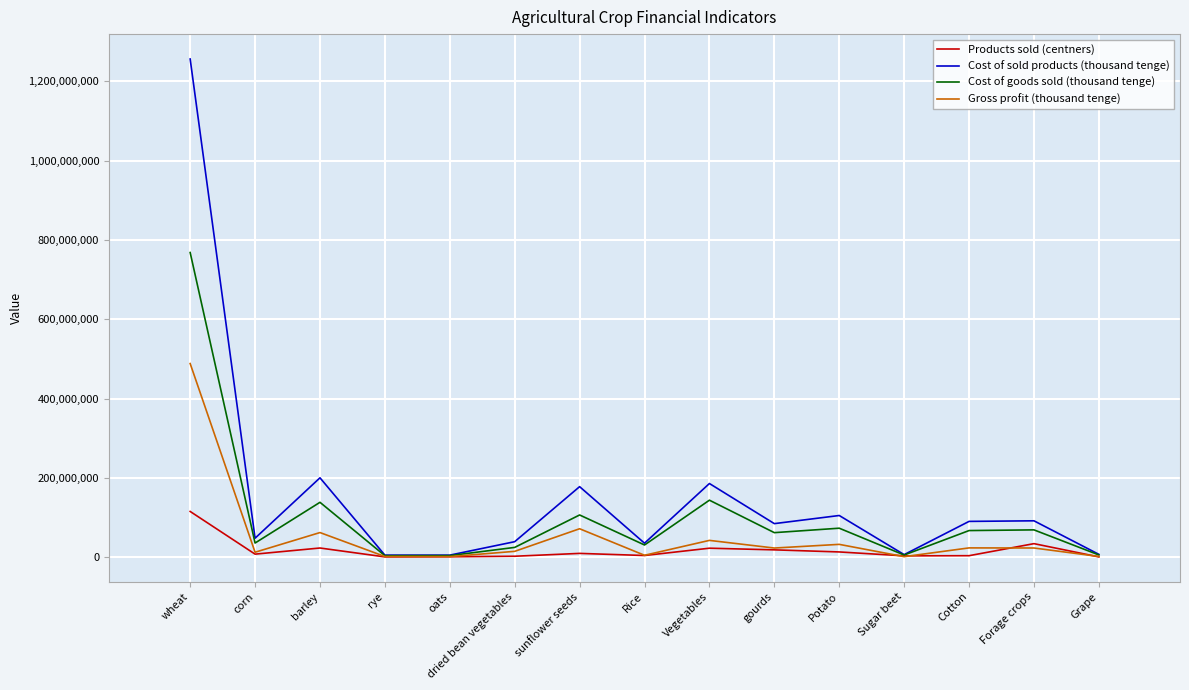

What is the minimum value shown in the chart?

397039.9